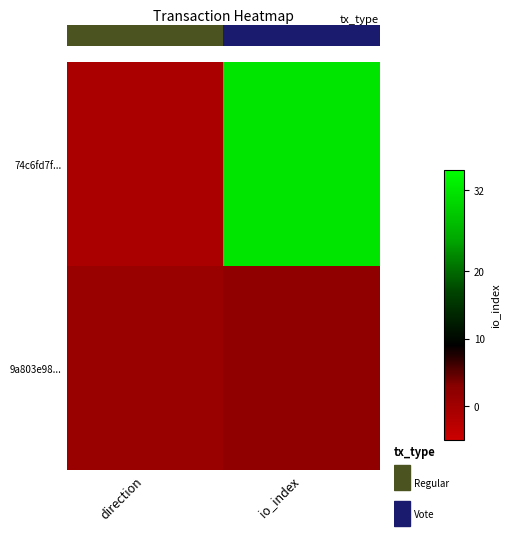

Between direction and io_index, which is larger?

io_index